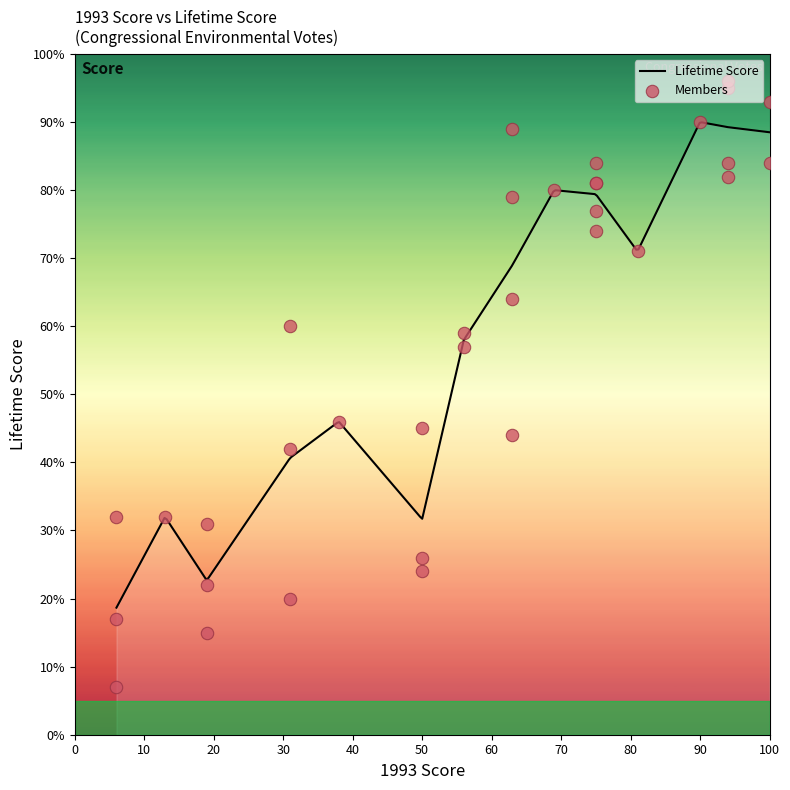

What is the ratio of the value at 50 to the value at 50?

1.1